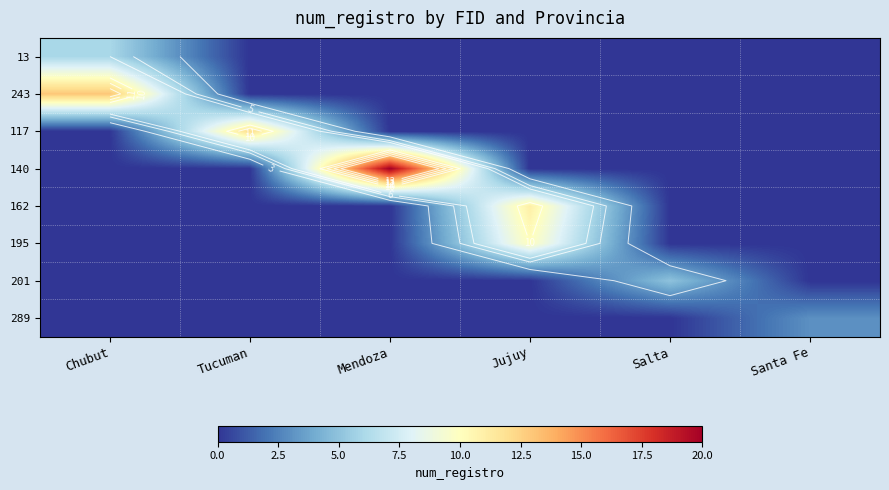

What is the sum of the 201 values at Salta and Chubut?

5